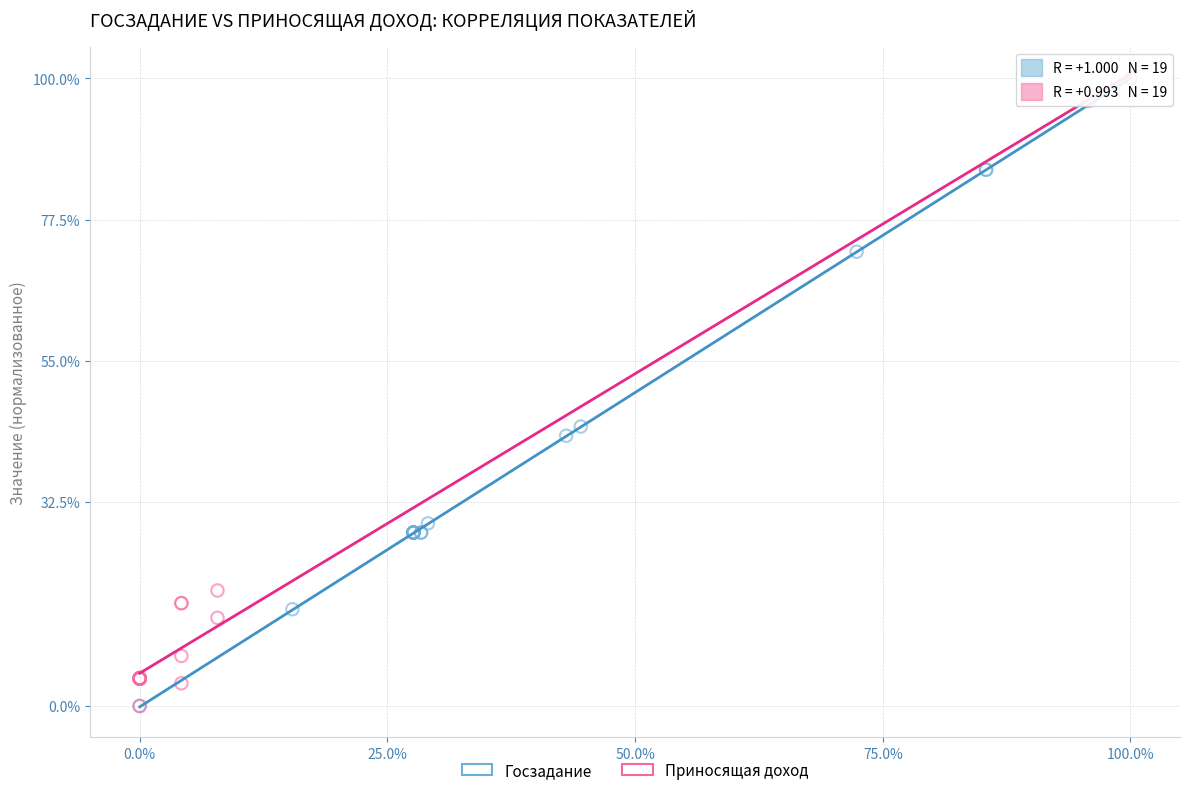

What are all the series names shown in the legend?

Госзадание, Приносящая доход